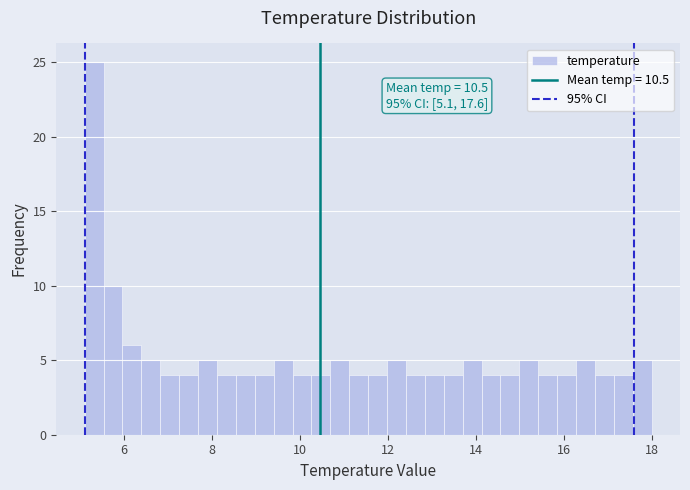

Read against the x-axis, roughly where is the centre of the tallest bar?

5.4